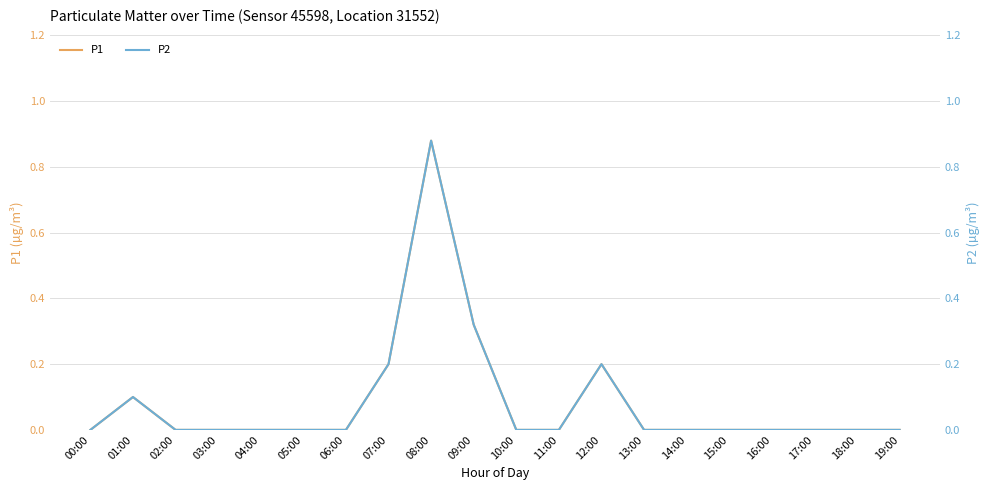

Which series has the largest total across all categories?

P1